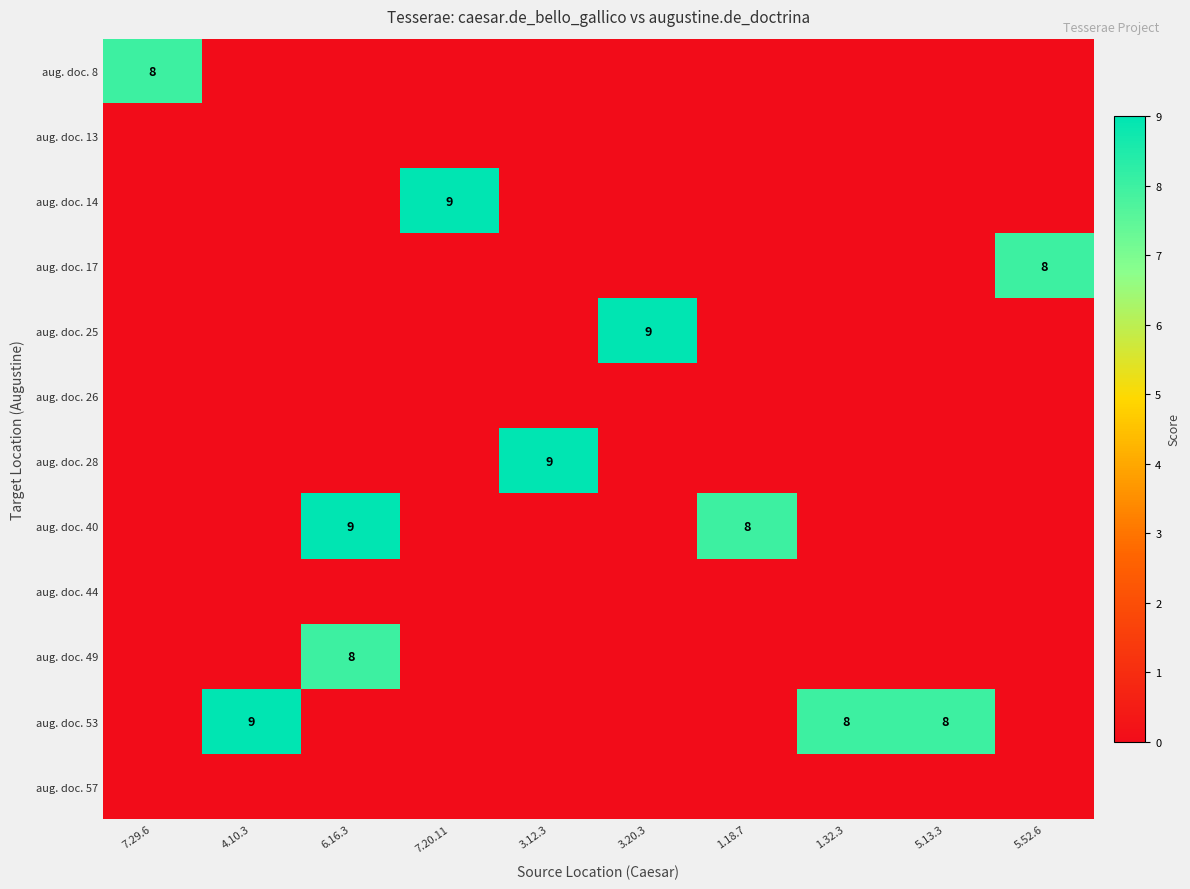

True or false: aug. doc. 40 has a value of 9 at 6.16.3.

True